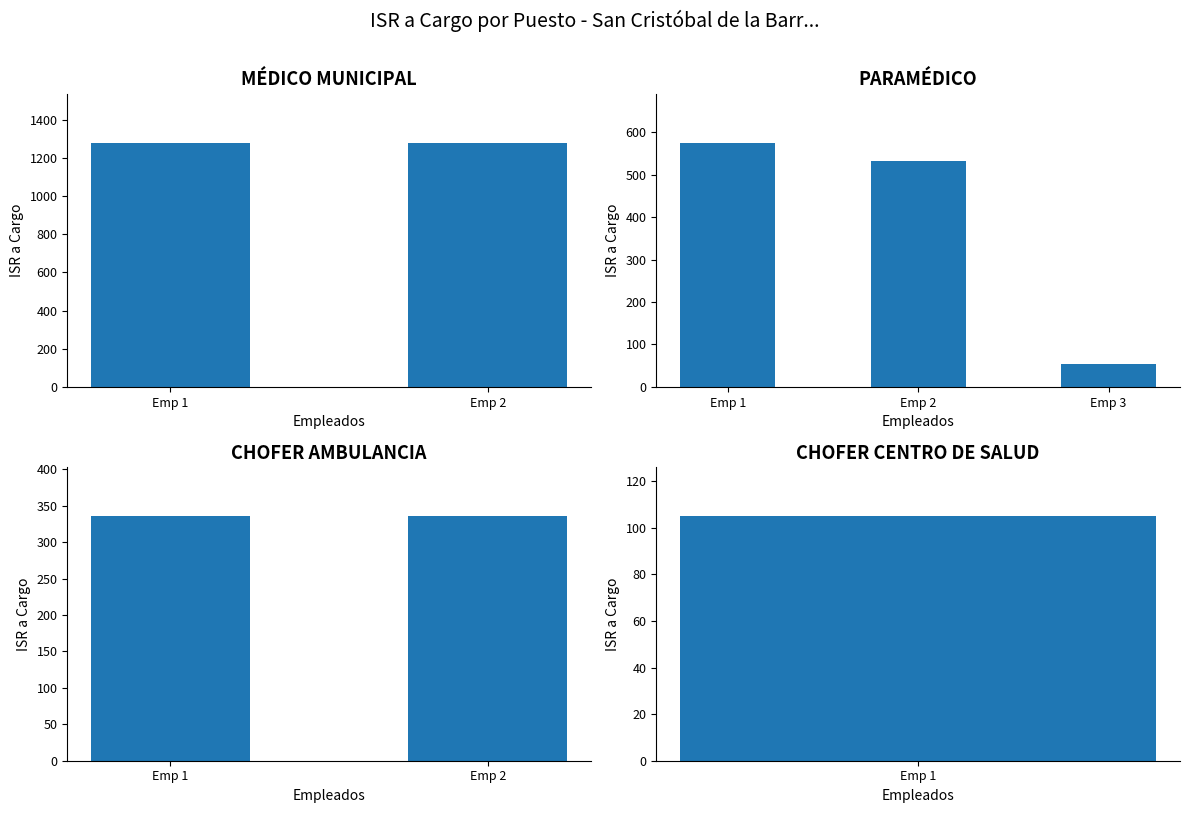

Is it true that the value at 186-MÉDICO MUNICIPAL is 439.5?

False